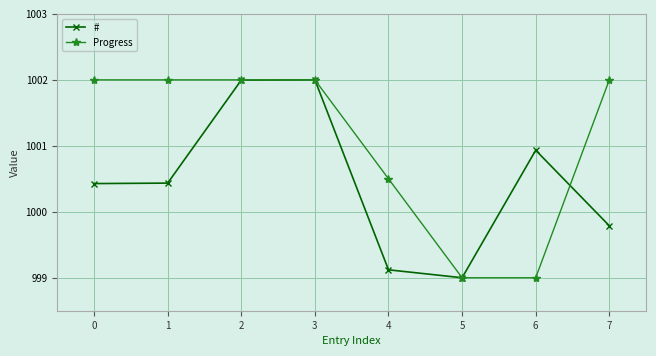

Is it true that Progress equals 1002.0 at 0?

True